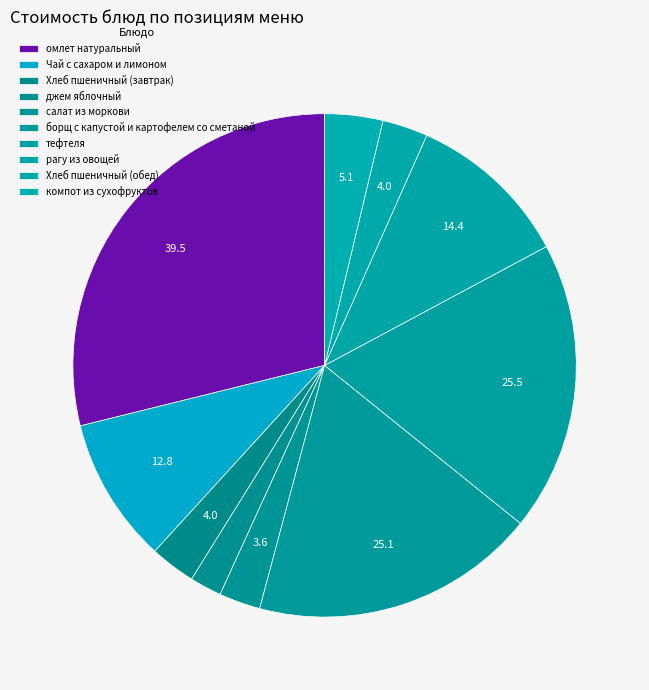

Count the number of slices in the pie.

10